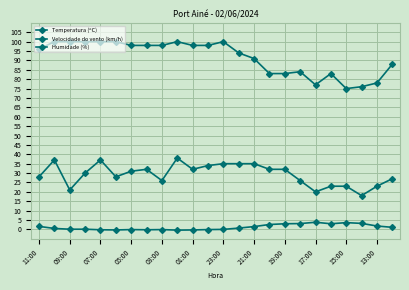

True or false: Temperatura (ºC) and Velocidade do vento (km/h) intersect in this chart.

False